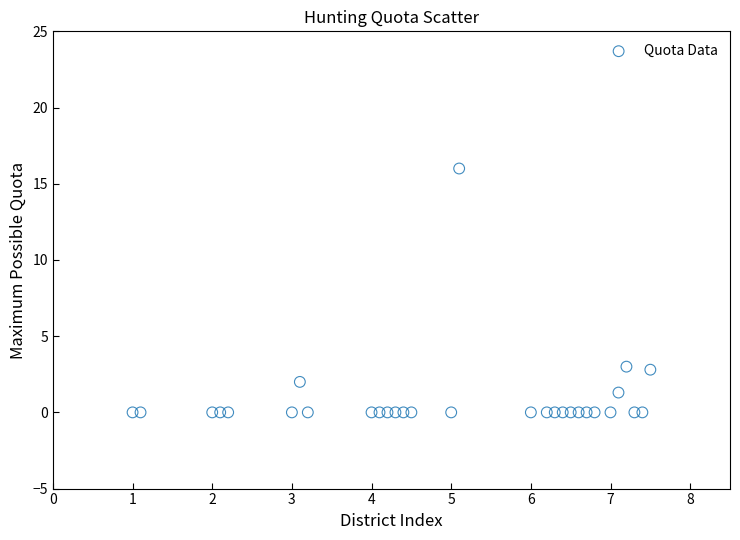

What is the range of Y values (max minus min)?

16.0